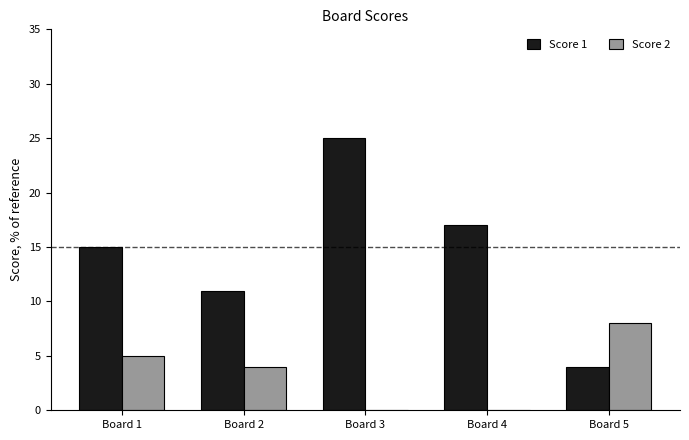

Which series has the largest range (max minus min)?

Score 1